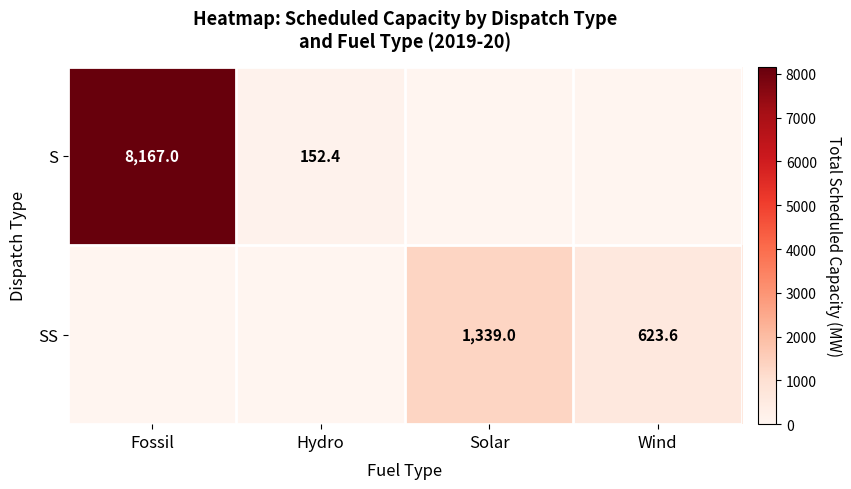

At how many categories does at least one series exceed 1477?

1